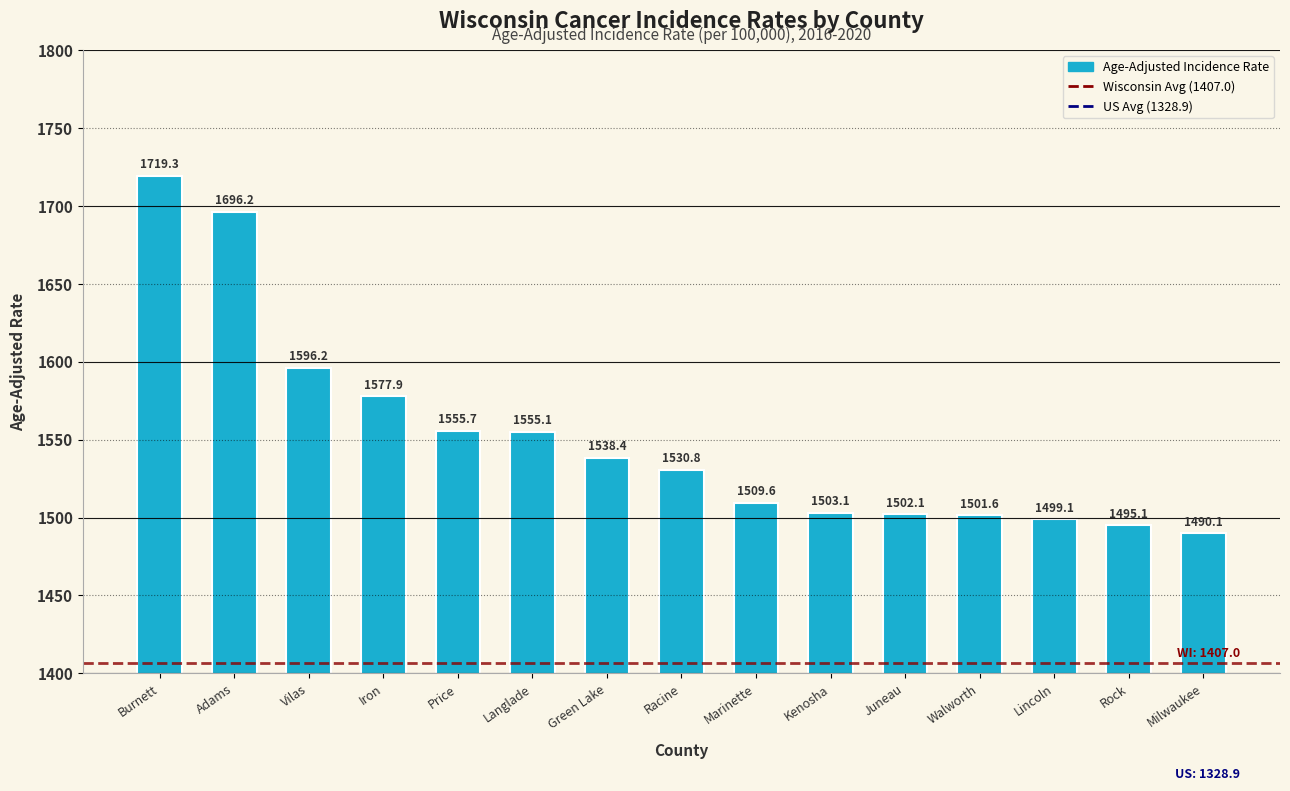

Rank the categories by value from lowest to highest.

Milwaukee, Rock, Lincoln, Walworth, Juneau, Kenosha, Marinette, Racine, Green Lake, Langlade, Price, Iron, Vilas, Adams, Burnett